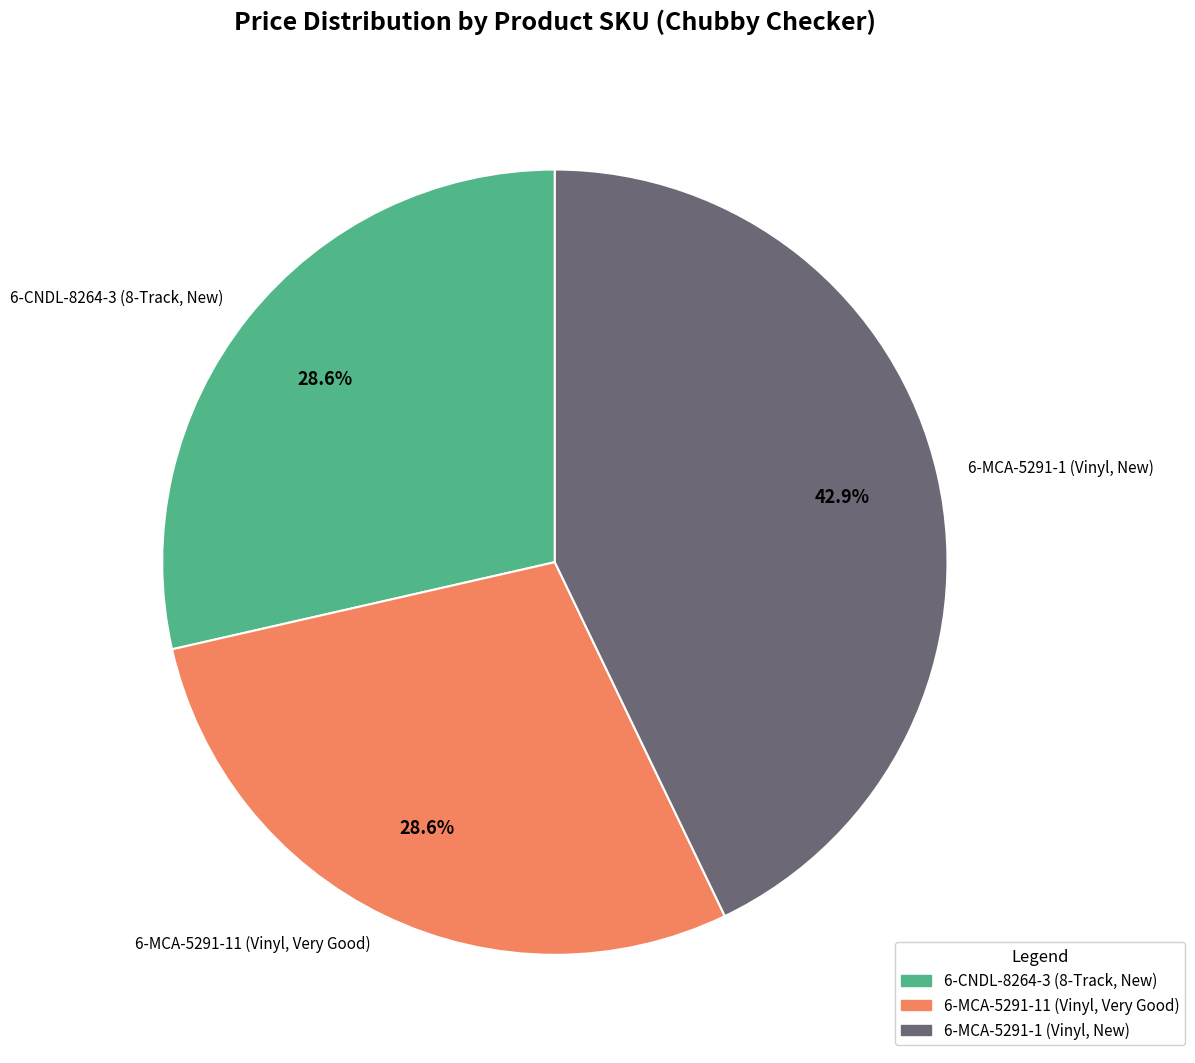

What is the ratio of the value at 6-CNDL-8264-3 (8-Track, New) to the value at 6-MCA-5291-11 (Vinyl, Very Good)?

1.0